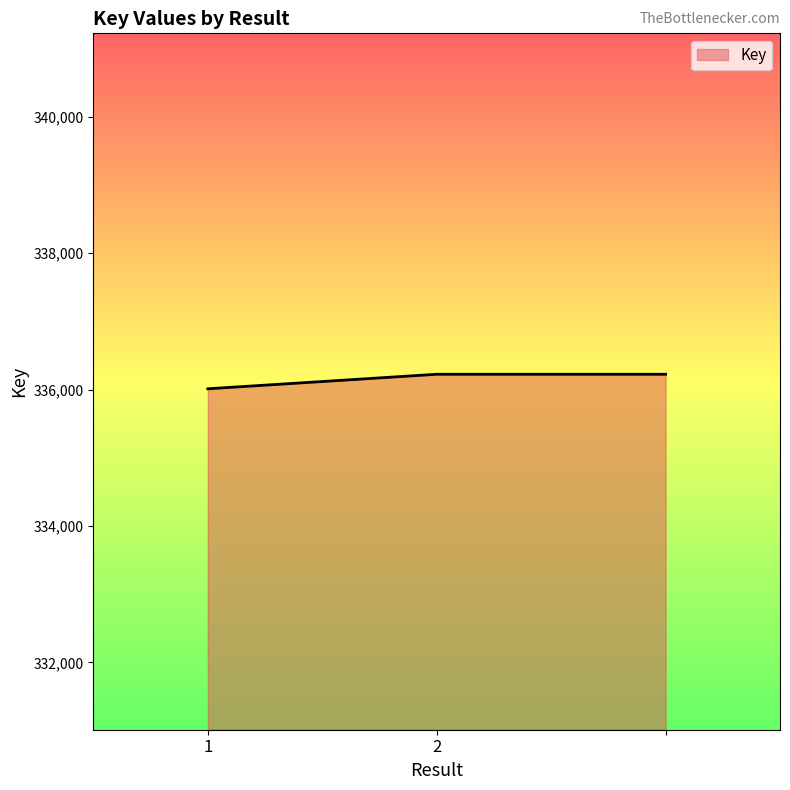

How many lines are shown in the chart?

1